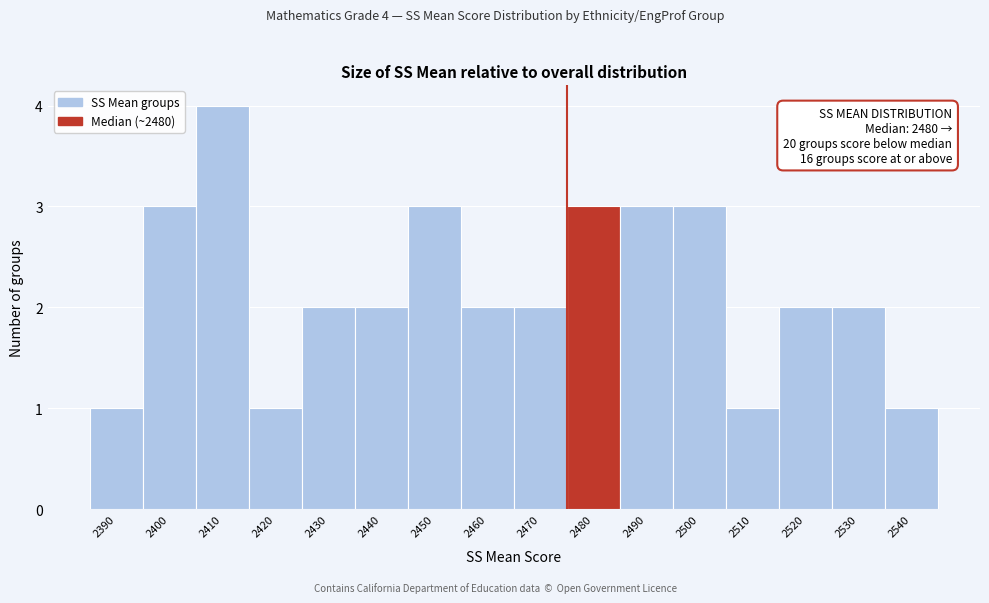

Reading right to left, list all the values displayed in this chart.

1	2	2	1	3	3	3	2	2	3	2	2	1	4	3	1